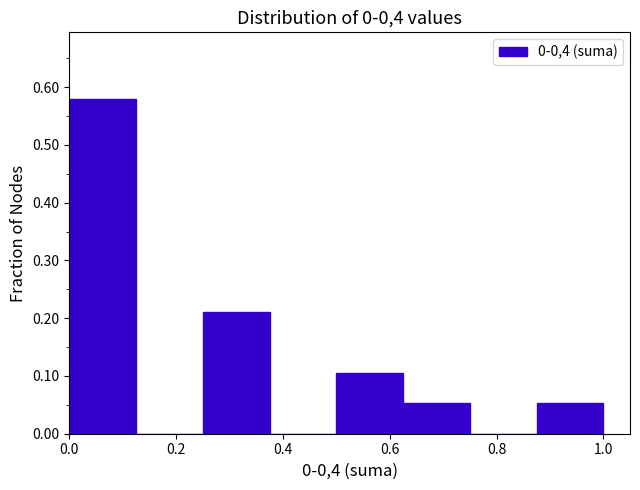

Reading left to right, list every bar in this chart as the range it spans on the x-axis followed by its height. Neither the bar edges nor the heights are printed on the chart, so give them approximately, as read against the axes.

0.000 to 0.125: 0.58
0.125 to 0.250: 0
0.250 to 0.375: 0.21
0.375 to 0.500: 0
0.500 to 0.625: 0.11
0.625 to 0.750: 0.05
0.750 to 0.875: 0
0.875 to 1.000: 0.05